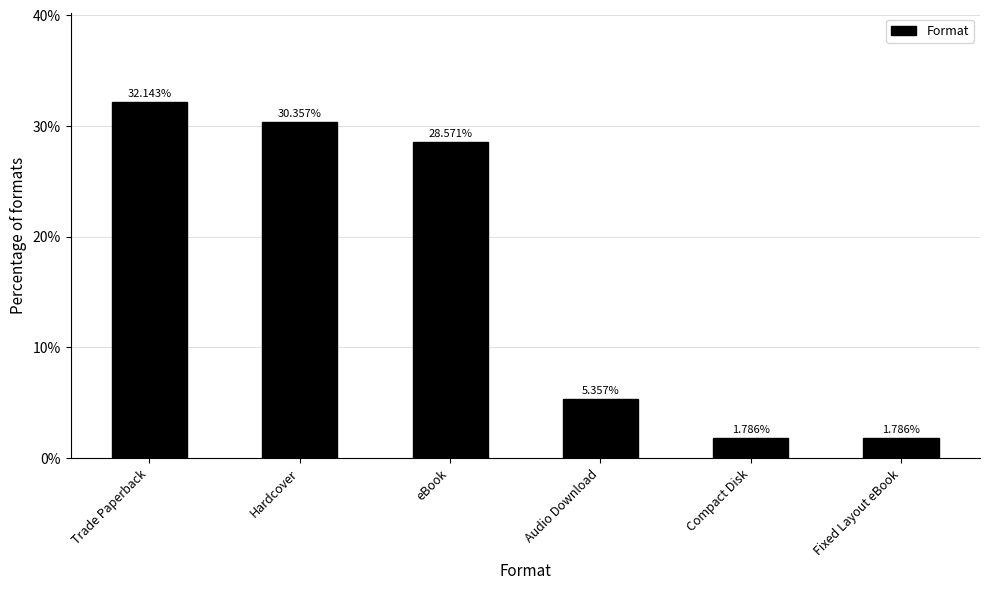

What is the change in value from Hardcover to Audio Download?

-25.0